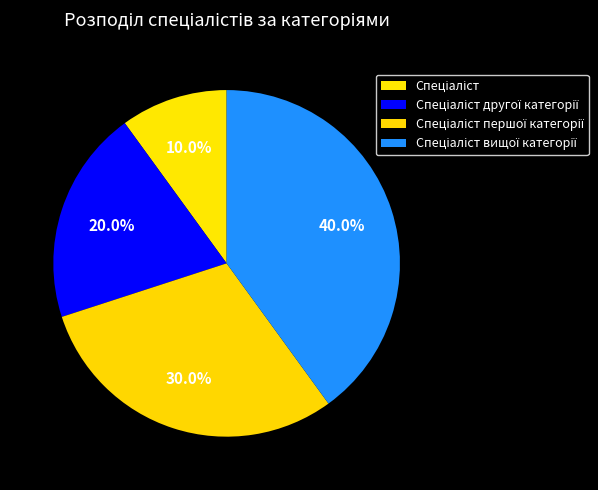

Which slice is the smallest?

Спеціаліст